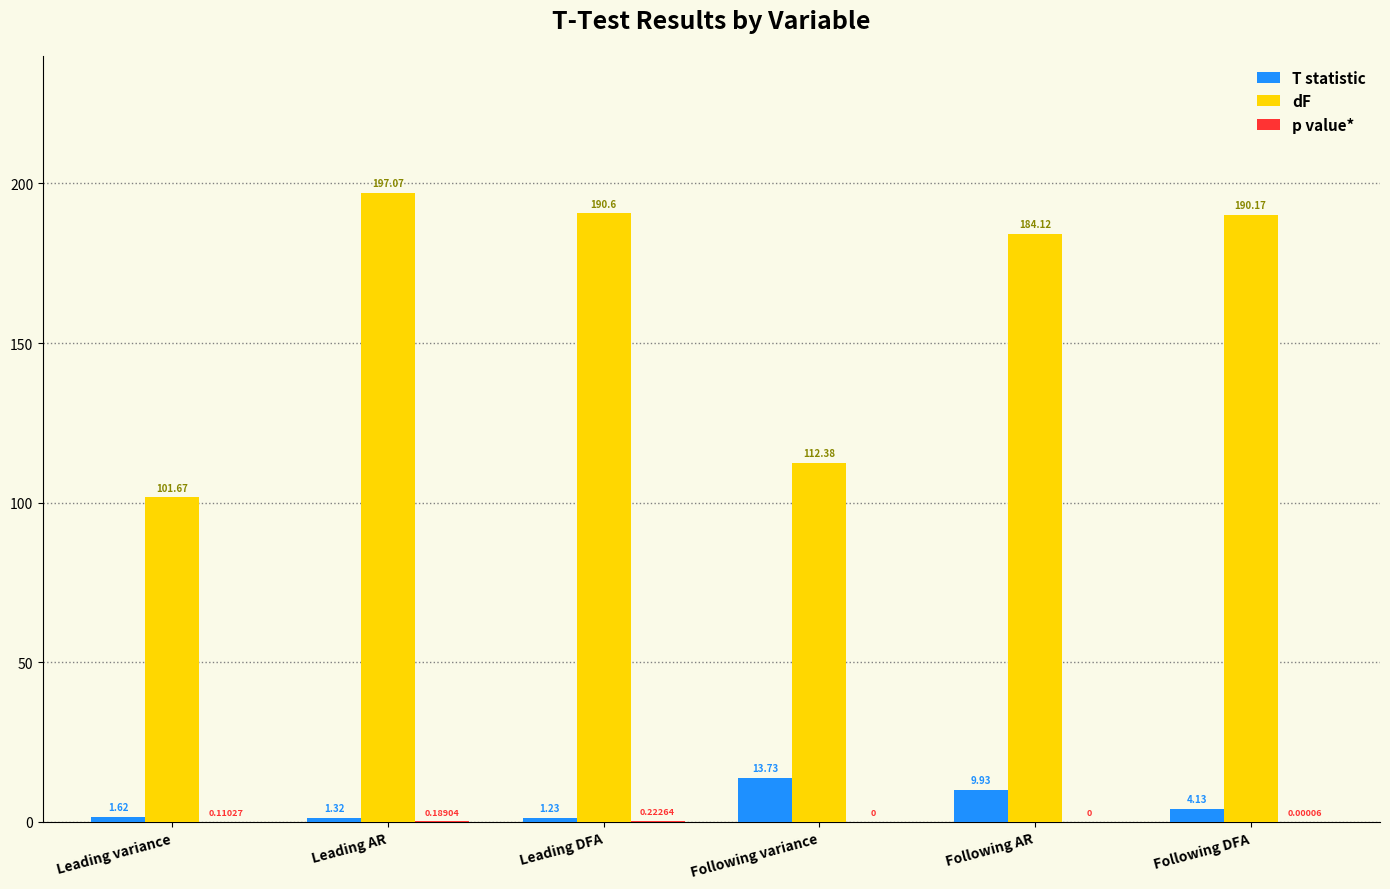

What is the average value of the T statistic series?

5.3